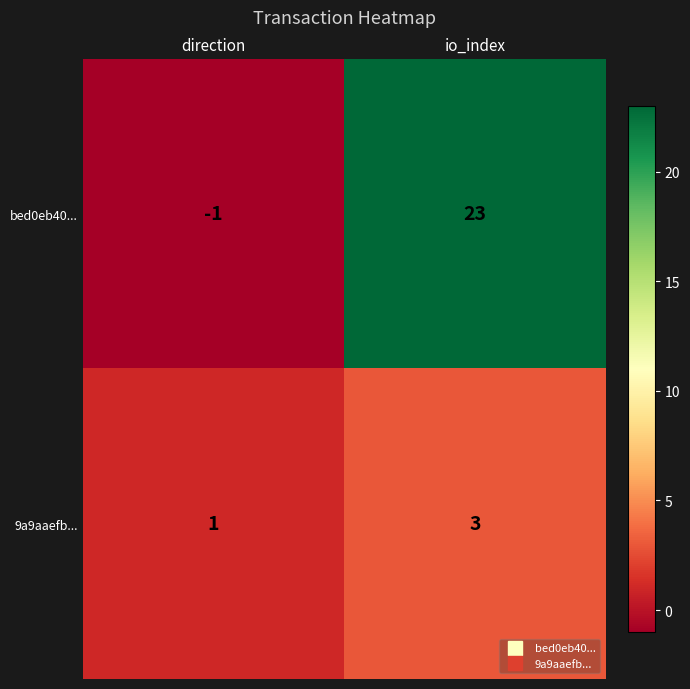

Reading left to right, list all the values displayed in this chart.

bed0eb40...: -1	23
9a9aaefb...: 1	3